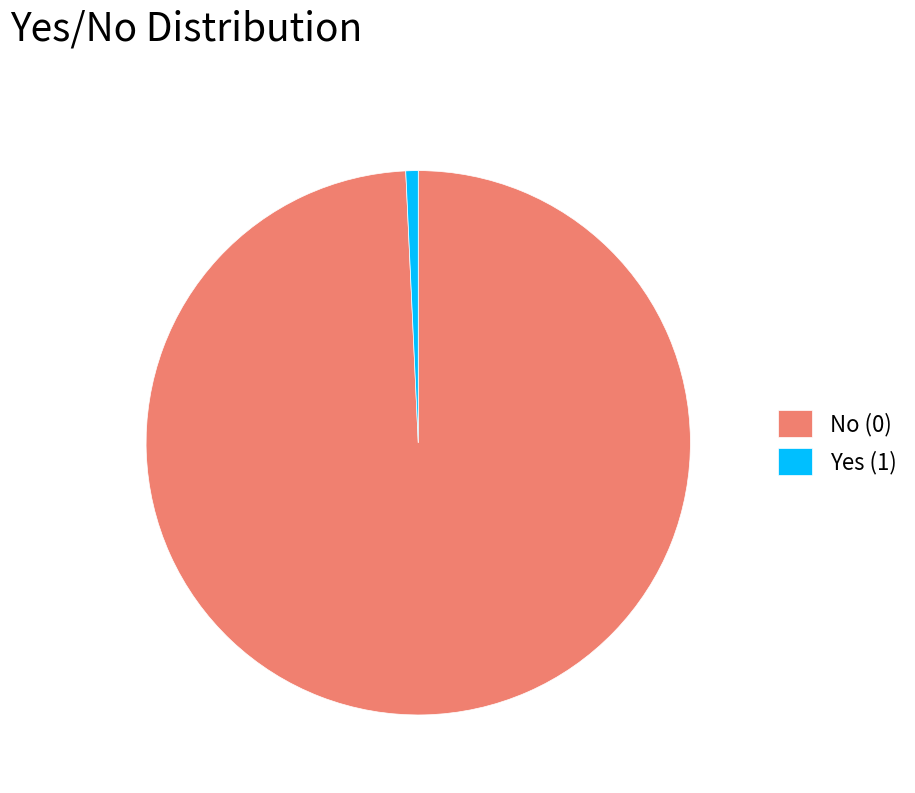

Between No (0) and Yes (1), which is larger?

No (0)